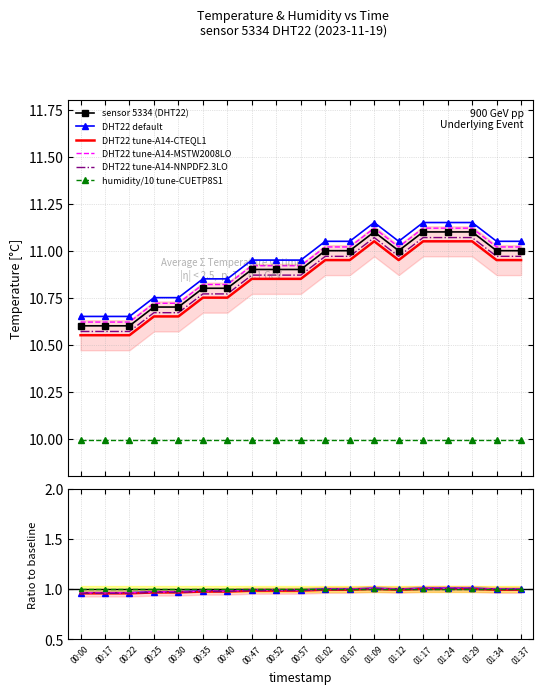

Reading right to left, transcribe all the data shown in this chart.

11.0	11.0	11.1	11.1	11.1	11.0	11.1	11.0	11.0	10.9	10.9	10.9	10.8	10.8	10.7	10.7	10.6	10.6	10.6